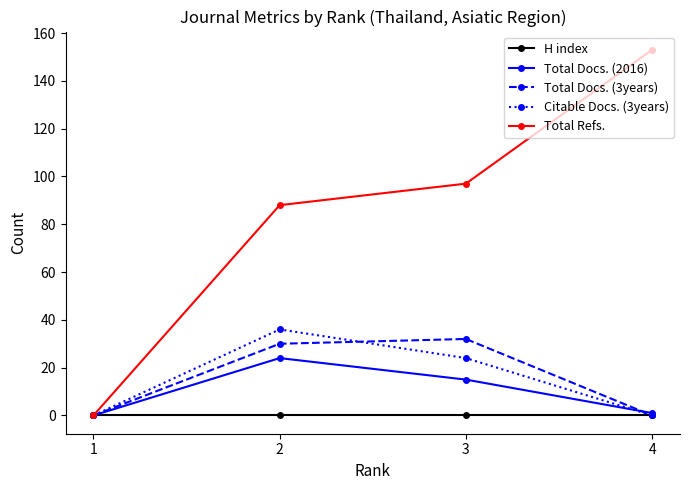

What is the greatest value displayed?

153